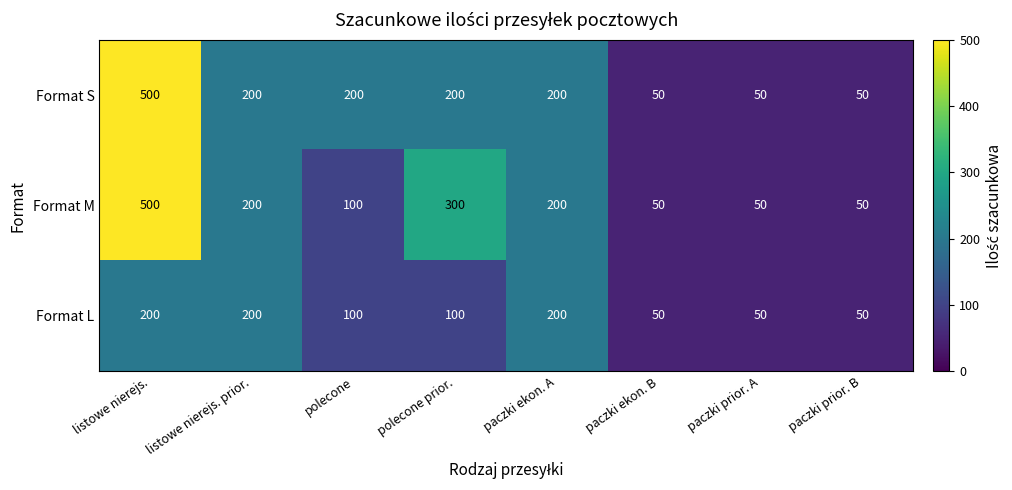

How many Format S values are between 50 and 200?

7